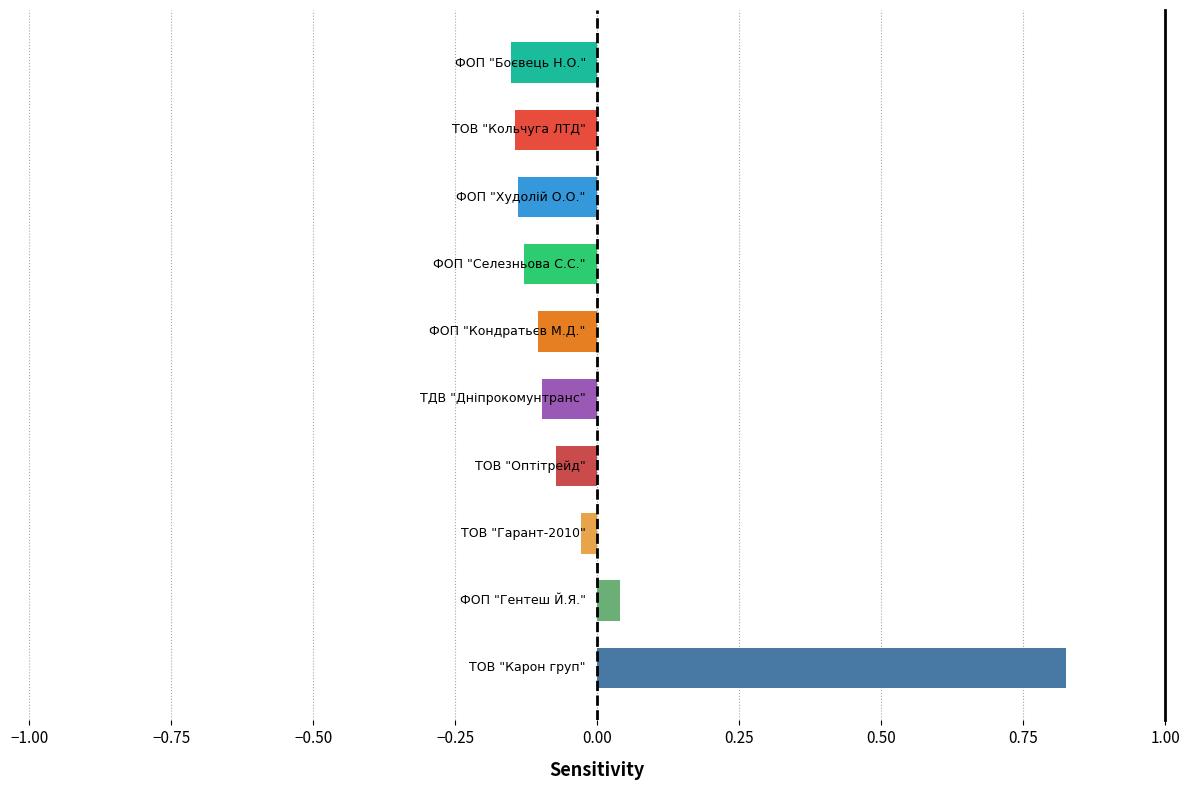

How many values are below zero?

8